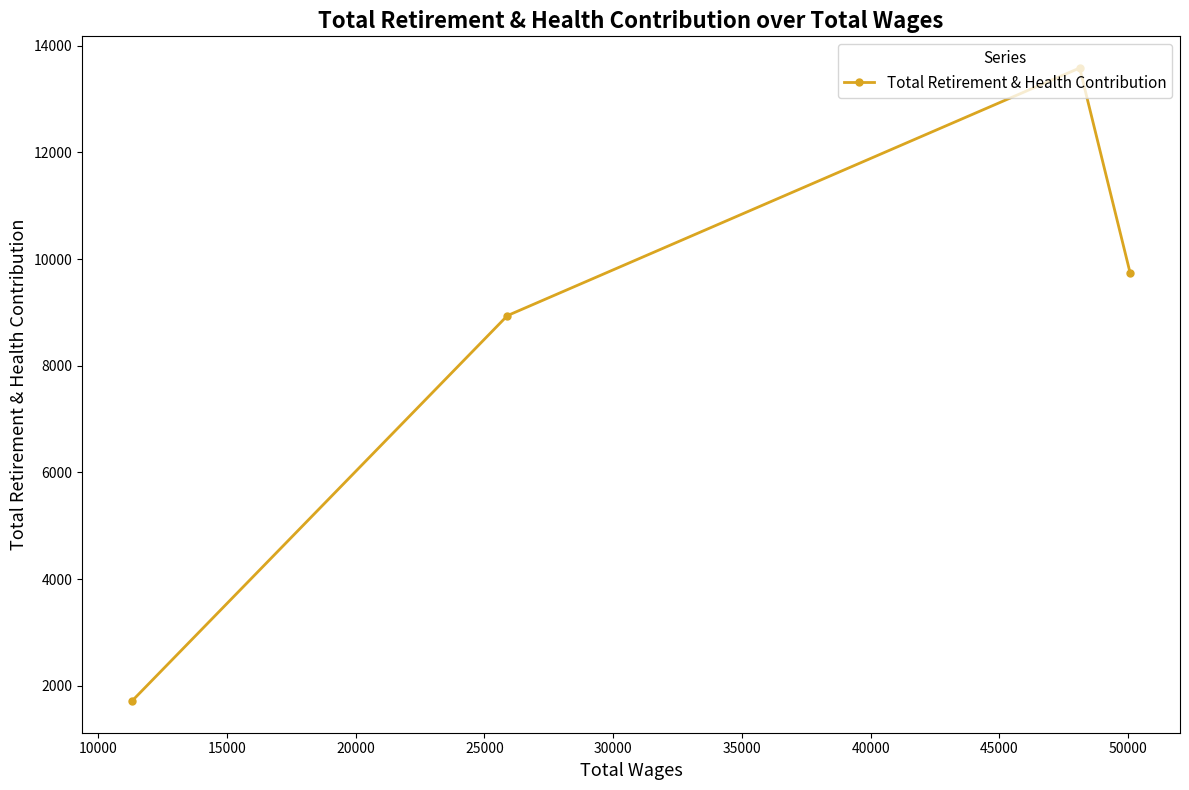

What is the greatest value displayed?

13583